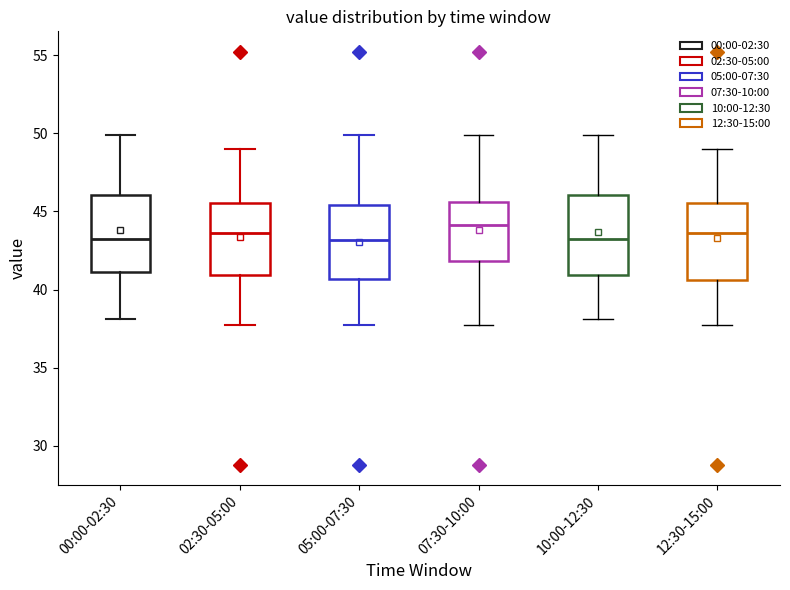

Reading left to right, read every box against the y-axis: the position of its median line, the range the box covers, and the ends of its whiskers. The values are not printed on the chart, so give them approximately, as read against the axis.

00:00-02:30: median 43.0, box 41.0 to 46.0, whiskers 38.0 to 50.0
02:30-05:00: median 43.5, box 41.0 to 45.5, whiskers 37.5 to 49.0
05:00-07:30: median 43.0, box 40.5 to 45.5, whiskers 37.5 to 50.0
07:30-10:00: median 44.0, box 42.0 to 45.5, whiskers 37.5 to 50.0
10:00-12:30: median 43.0, box 41.0 to 46.0, whiskers 38.0 to 50.0
12:30-15:00: median 43.5, box 40.5 to 45.5, whiskers 37.5 to 49.0